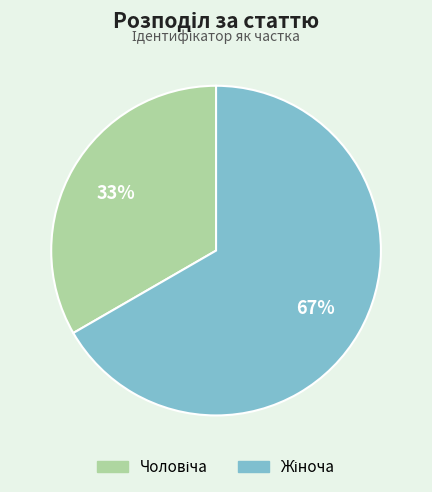

Does any single category account for the majority?

Yes